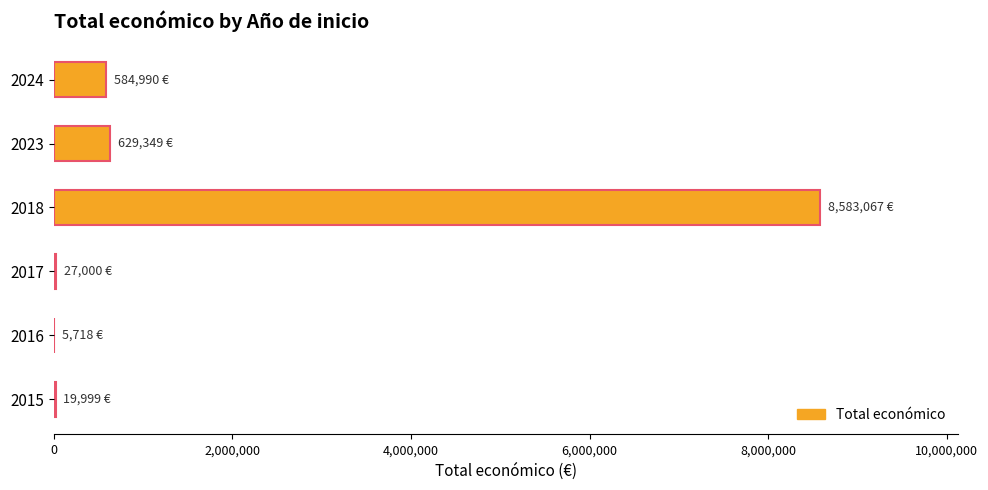

What is the average value?

1641687